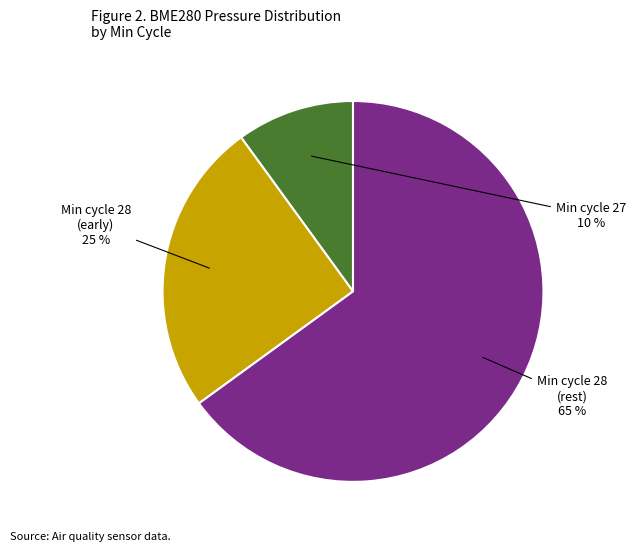

To the nearest percent, what is the difference between the largest and smallest slice percentages?

55%